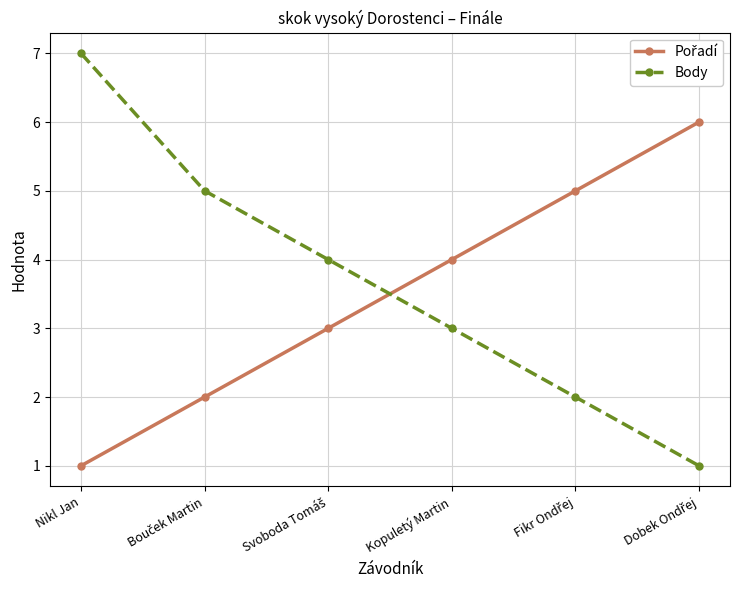

What is the difference between the maximum and minimum values in the Body series?

6